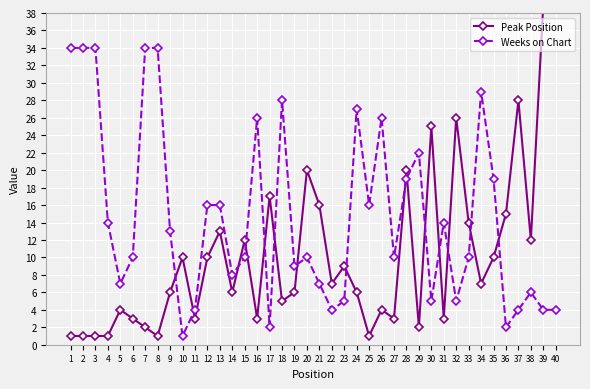

How many lines are shown in the chart?

2